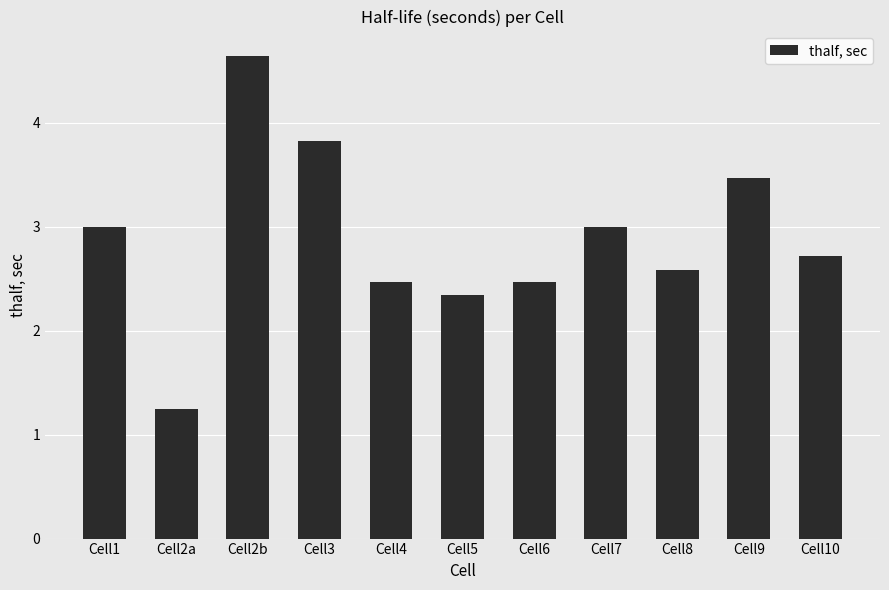

What position from the left is Cell6?

7